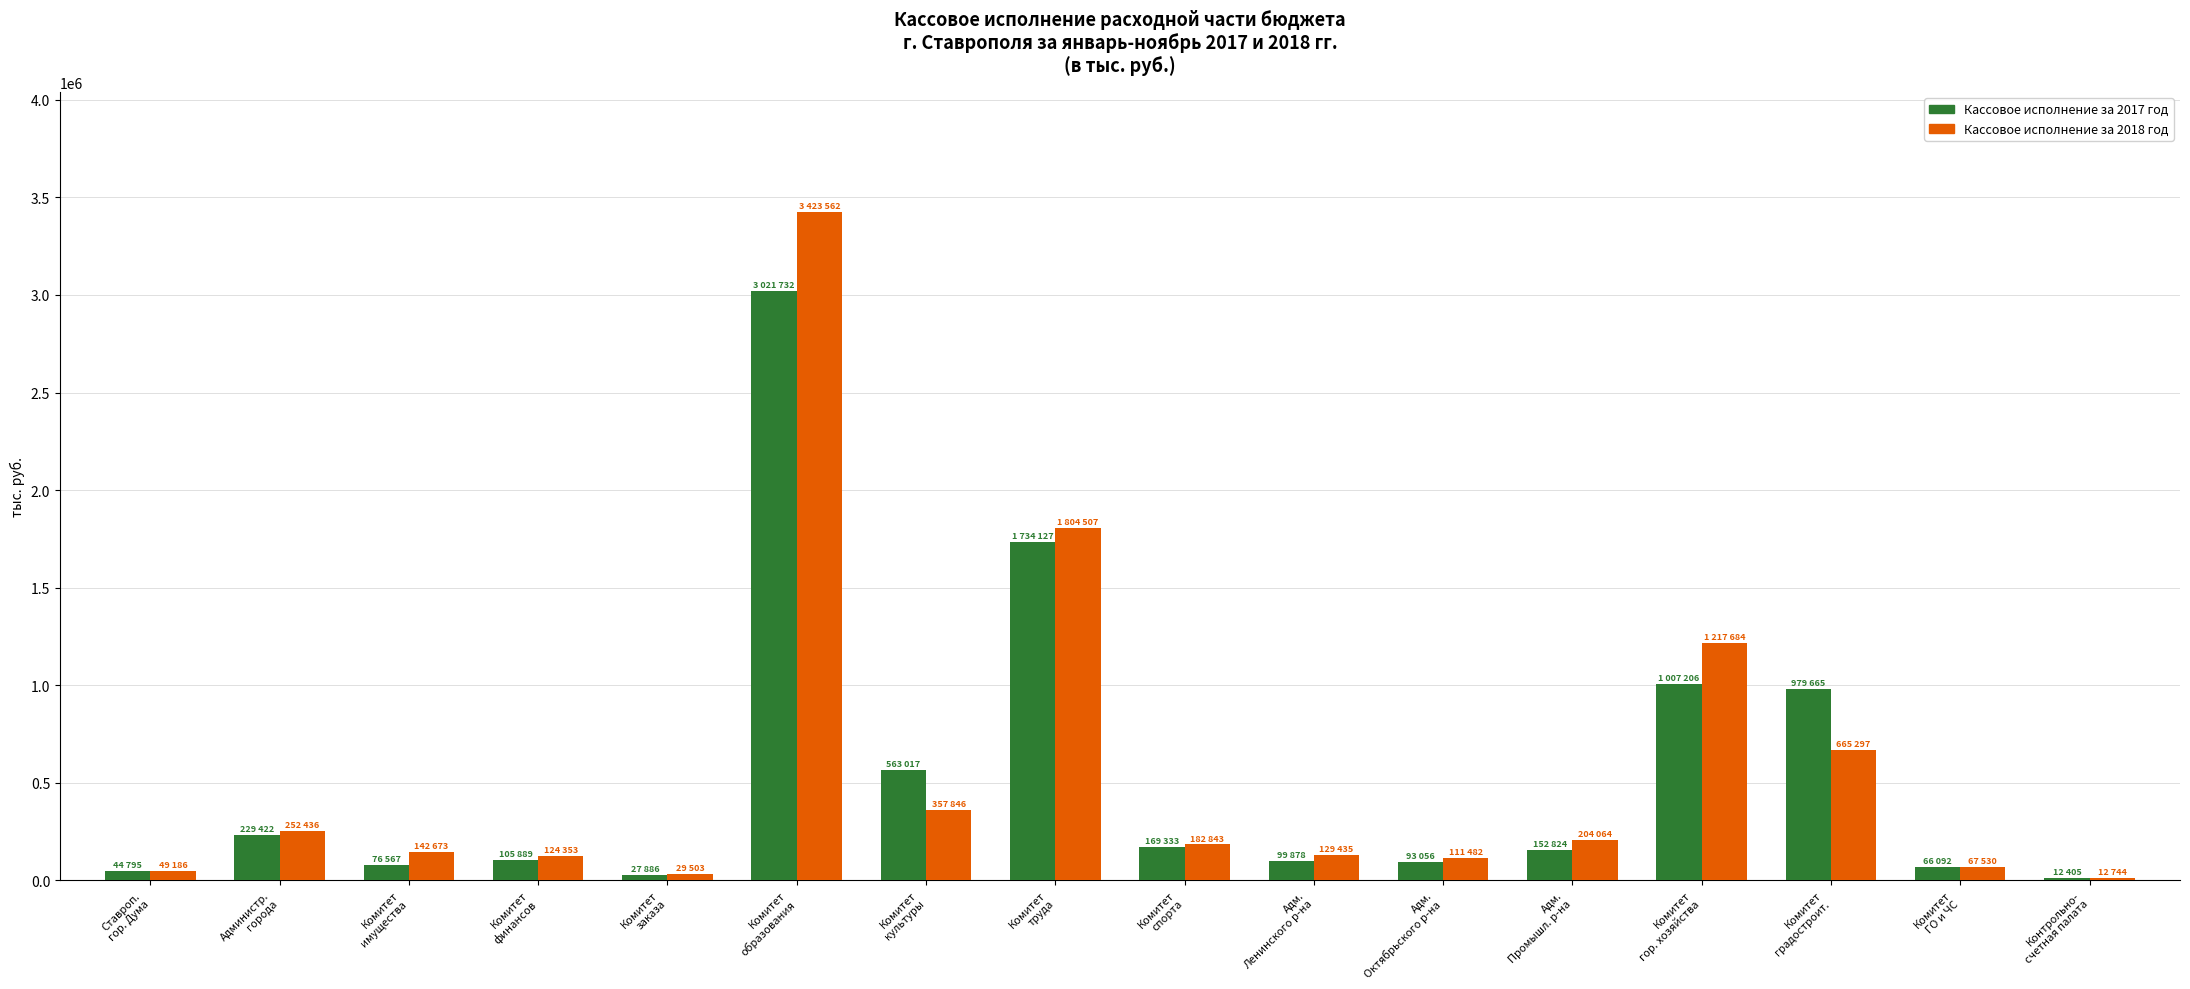

At which category is the sum across all series the highest?

Комитет
образования